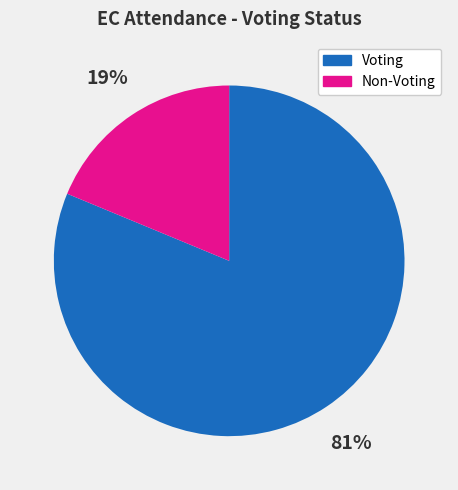

Does any single category account for the majority?

Yes